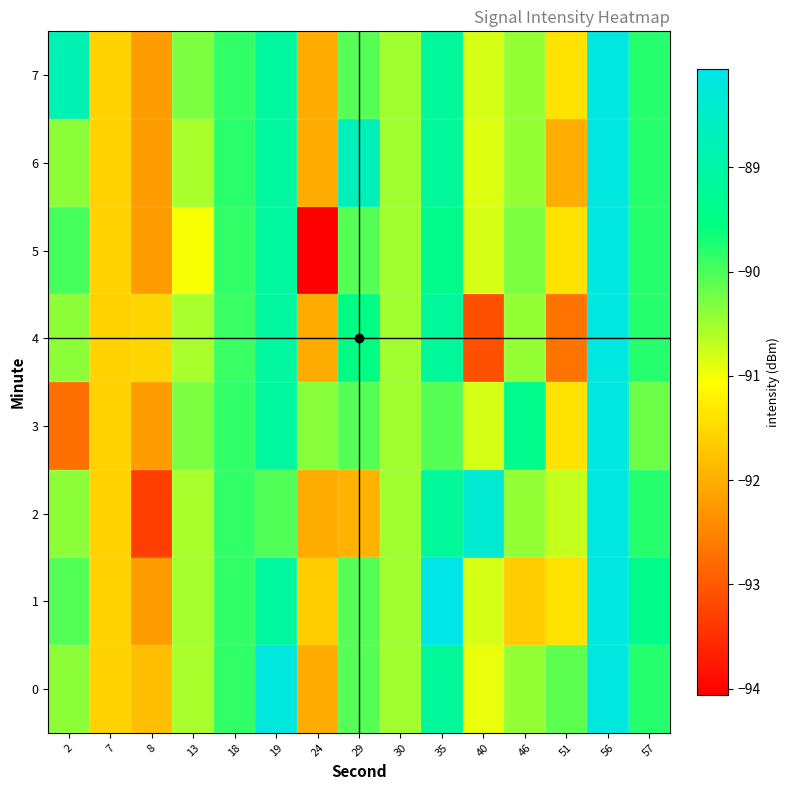

What is the spread (max minus min) of values at 13?

0.7